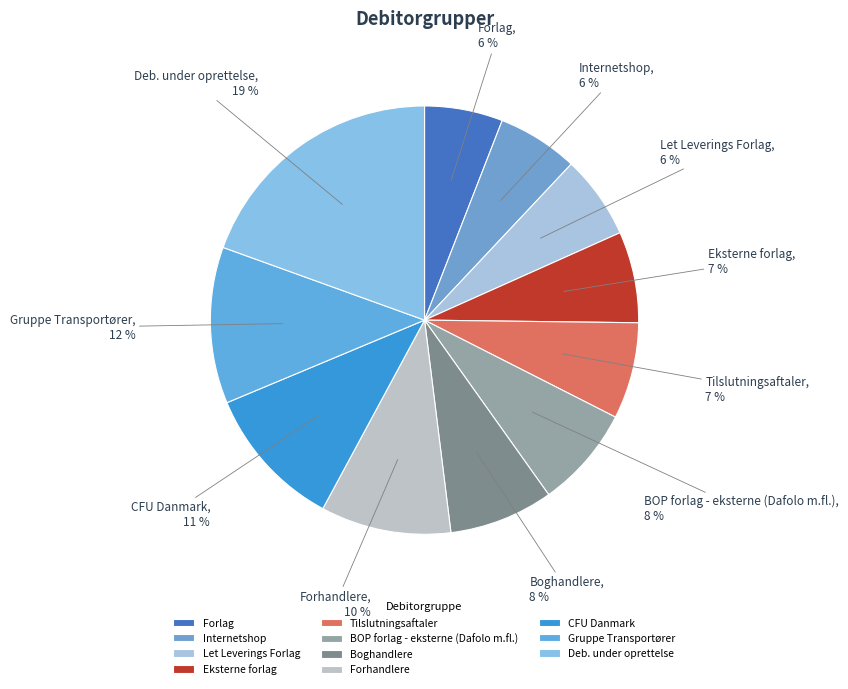

To the nearest percent, what portion does Forhandlere represent?

10%